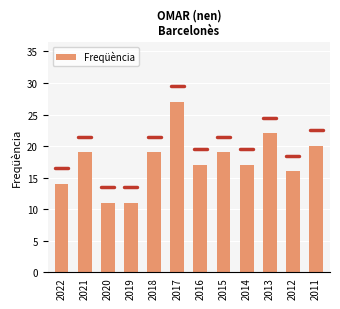

Approximately how many times larger is the value at 2018 compared to 2017?

0.7